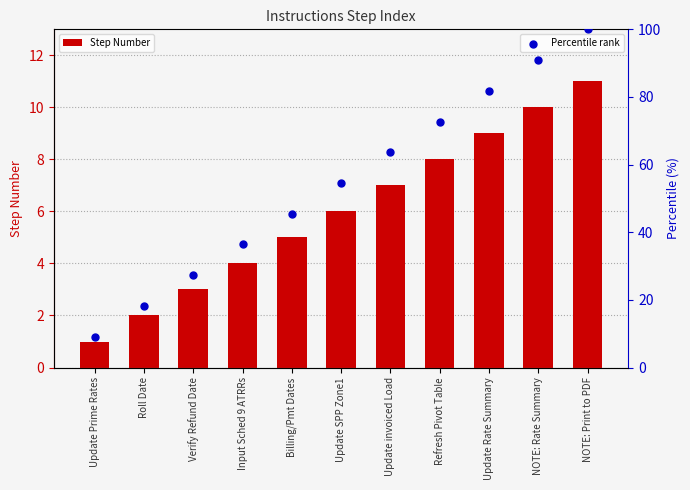

Is the value of Step Number at Refresh Pivot Table greater than the value of Percentile rank at Update Prime Rates?

No